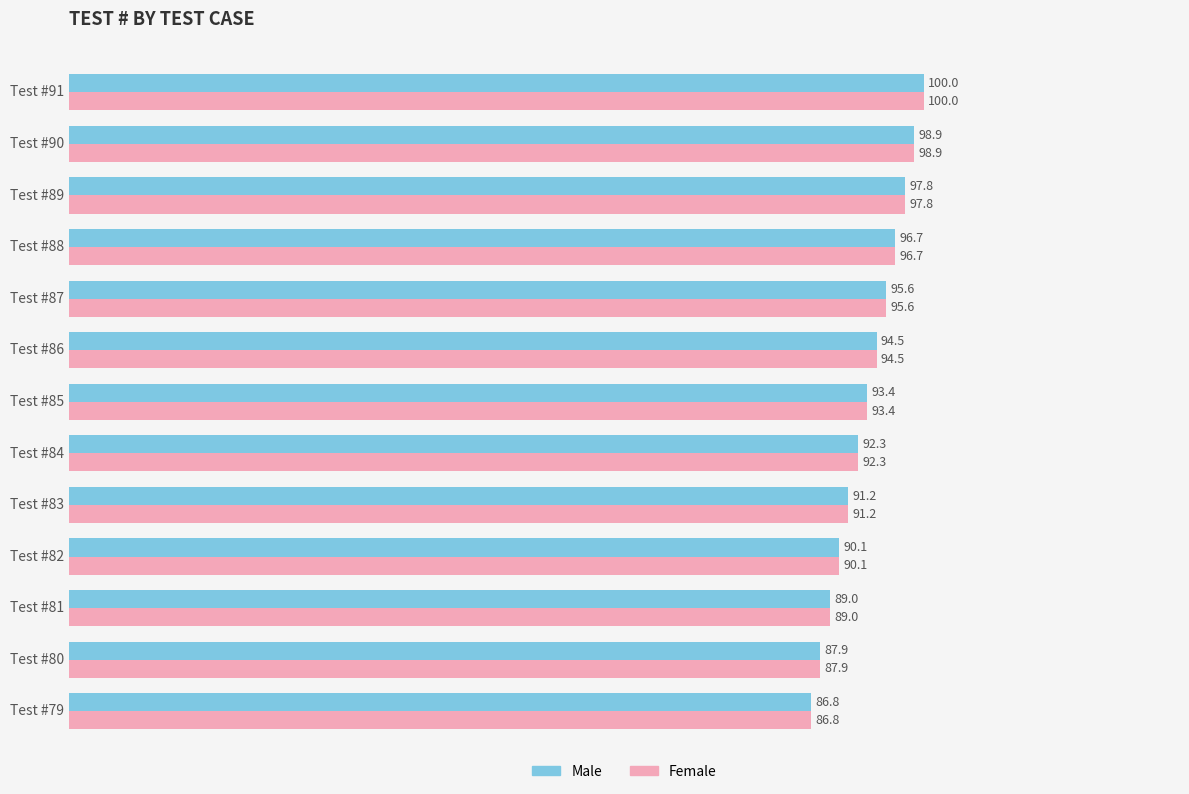

At how many categories does at least one series exceed 88?

11